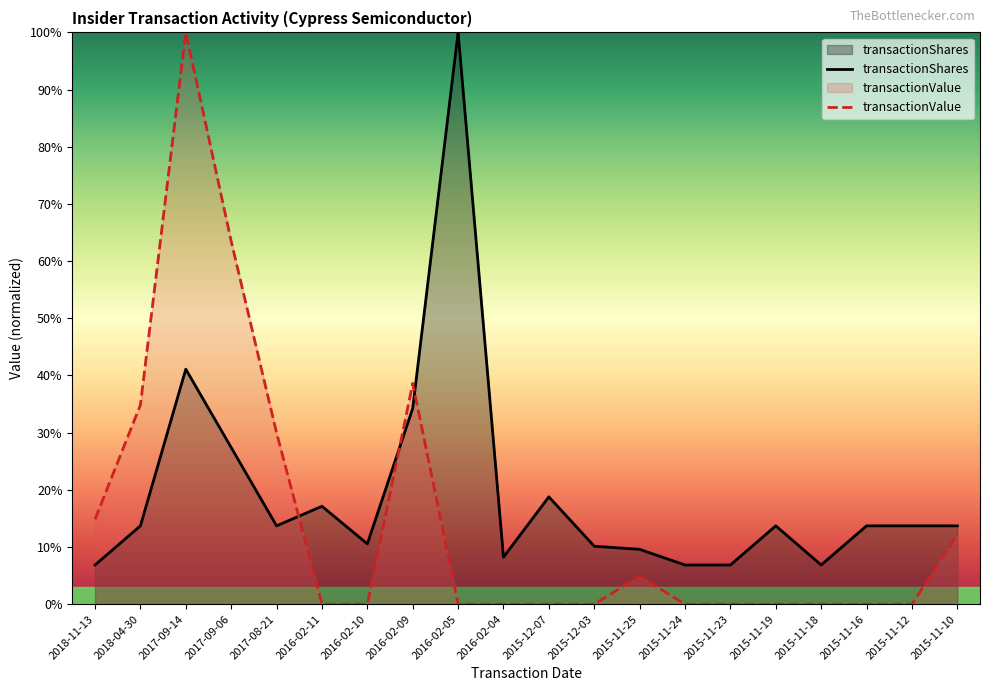

How many series are shown in this chart?

2